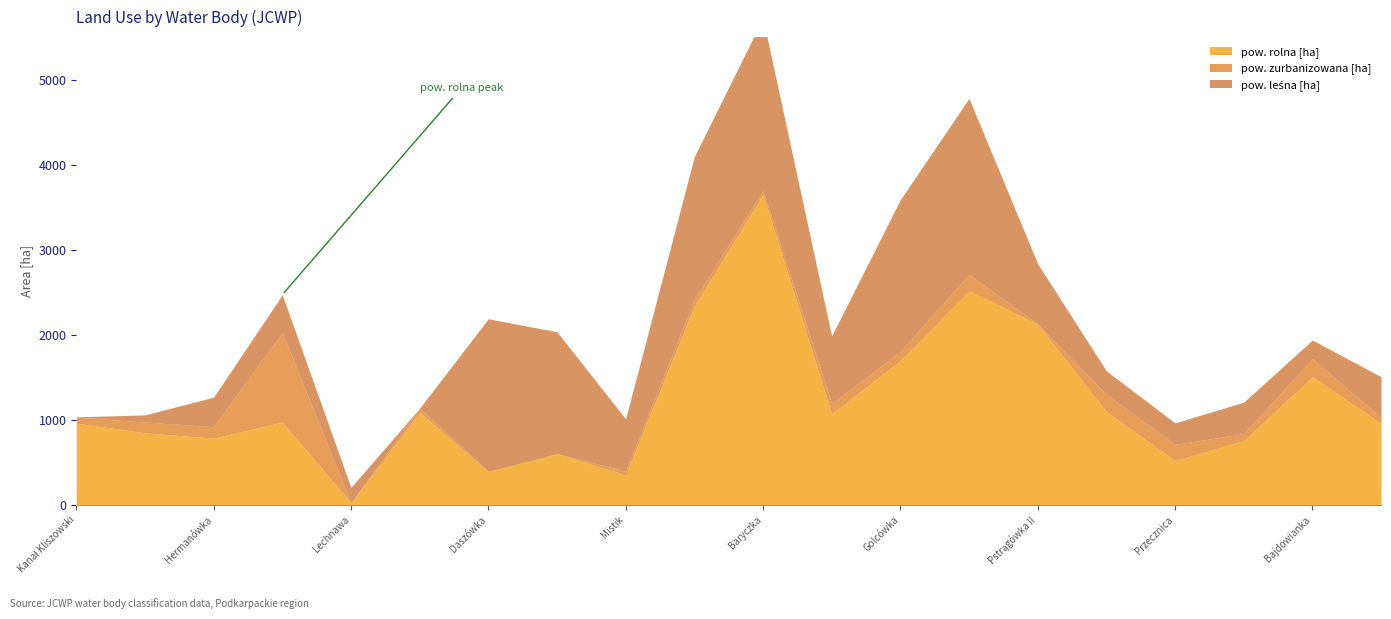

What is the total value across all series at Mistik?

1013.6